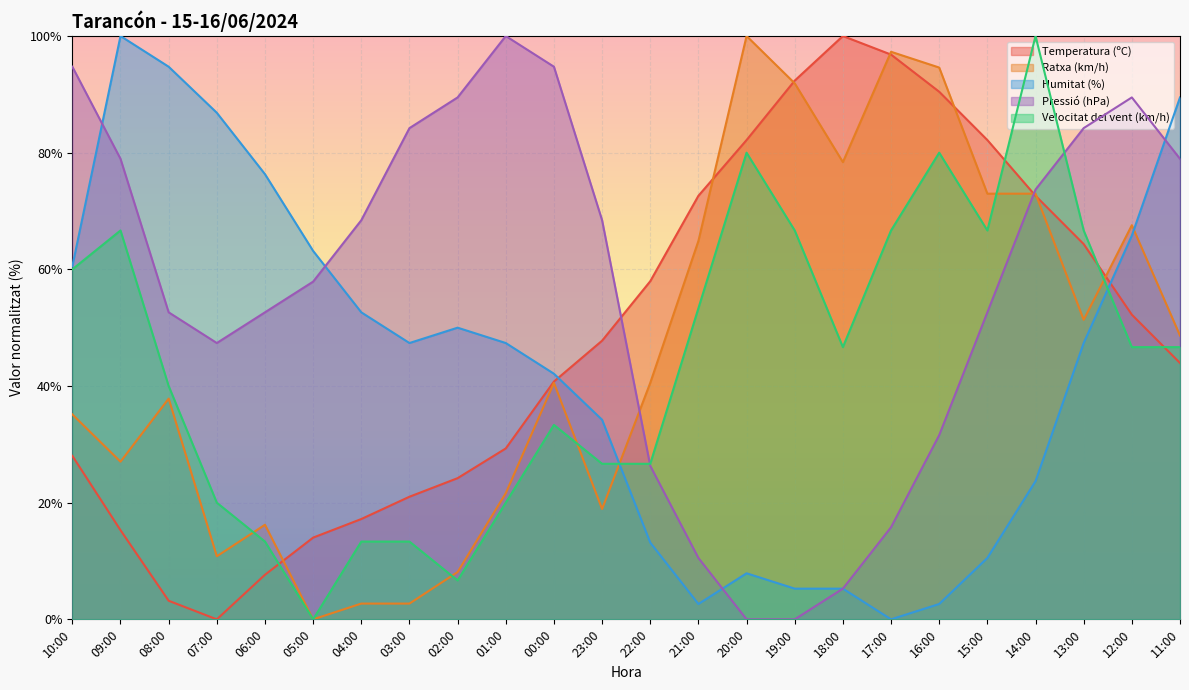

What are all the series names shown in the legend?

Temperatura (ºC), Ratxa (km/h), Humitat (%), Pressió (hPa), Velocitat del vent (km/h)